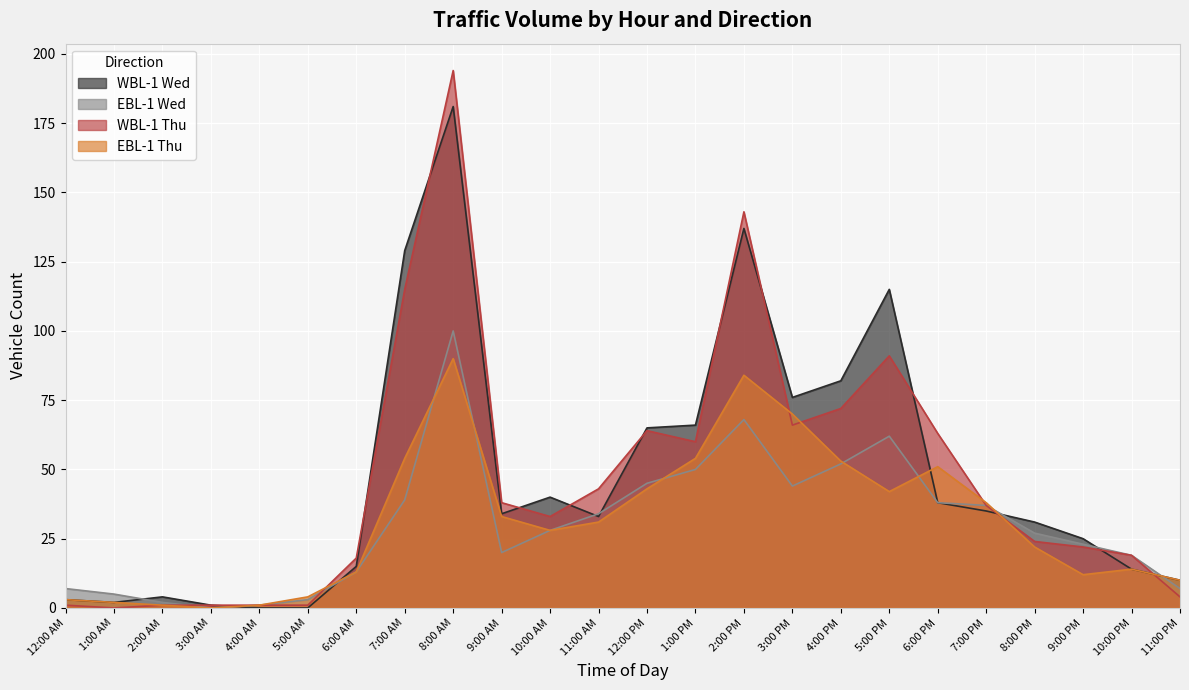

What is the value of the EBL-1 Thu point at the 23rd from the left?

14